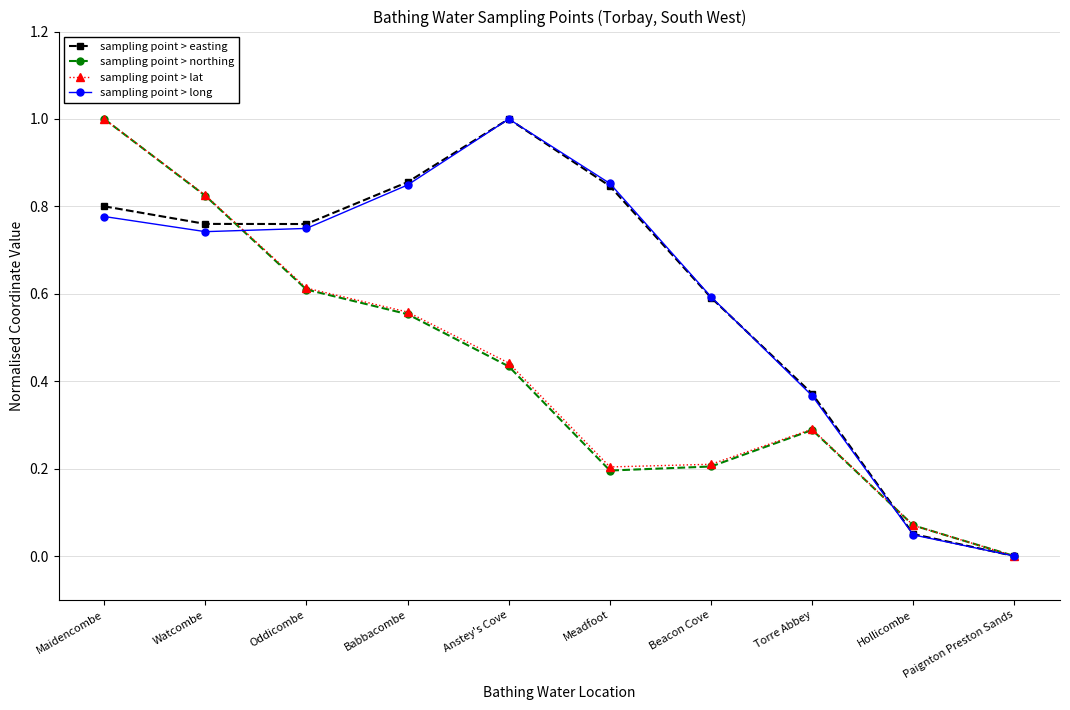

What is the greatest value displayed?

1.0